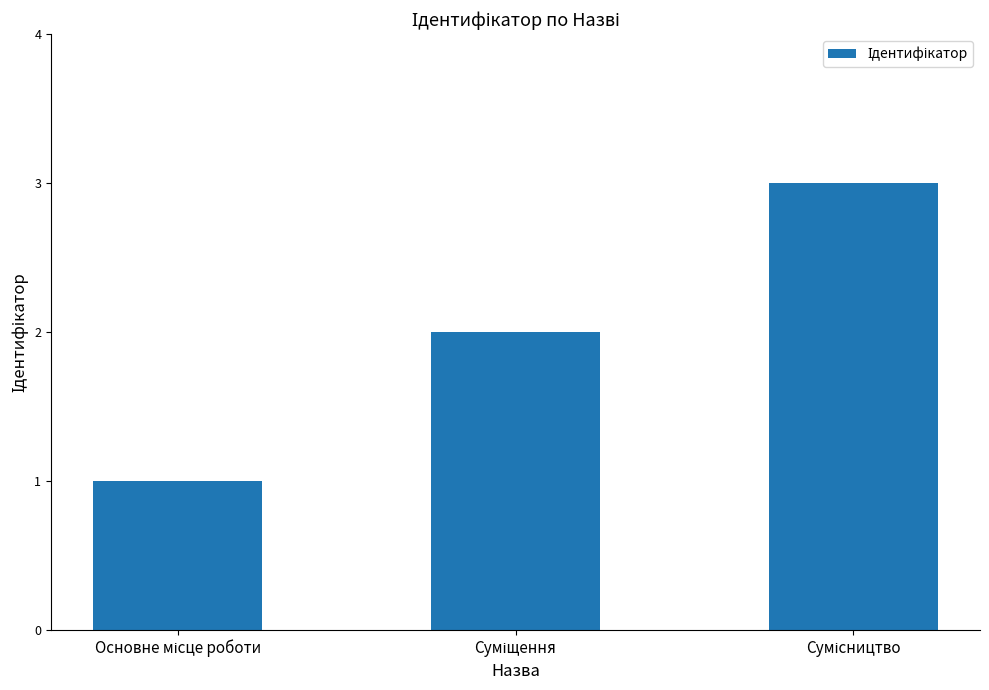

What is the difference between the maximum and minimum values?

2